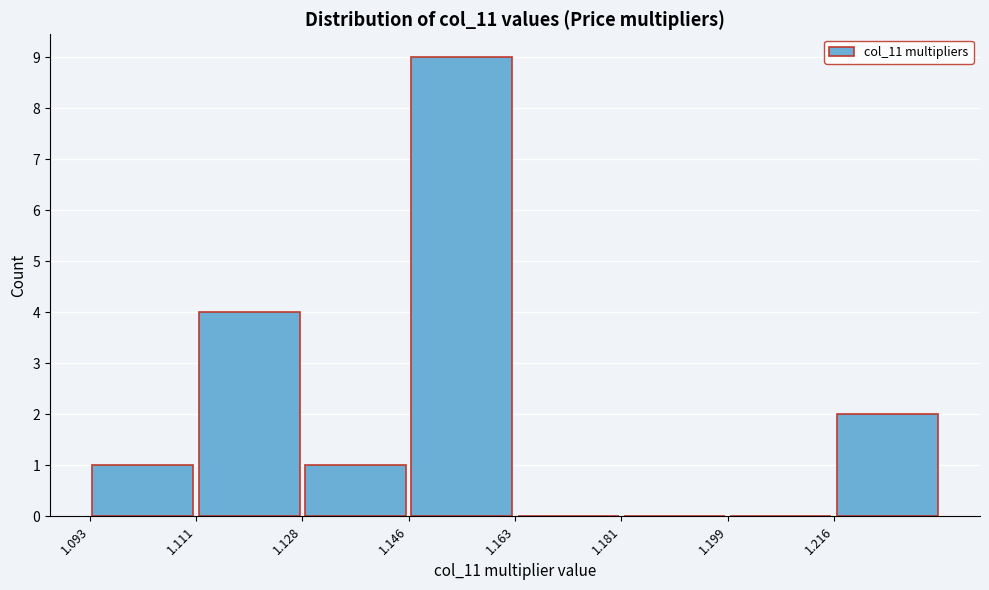

Reading left to right, list every bar in this chart as the range it spans on the x-axis followed by its height. Neither the bar edges nor the heights are printed on the chart, so give them approximately, as read against the axes.

1.094 to 1.110: 1
1.110 to 1.128: 4
1.128 to 1.146: 1
1.146 to 1.164: 9
1.164 to 1.182: 0
1.182 to 1.198: 0
1.198 to 1.216: 0
1.216 to 1.234: 2